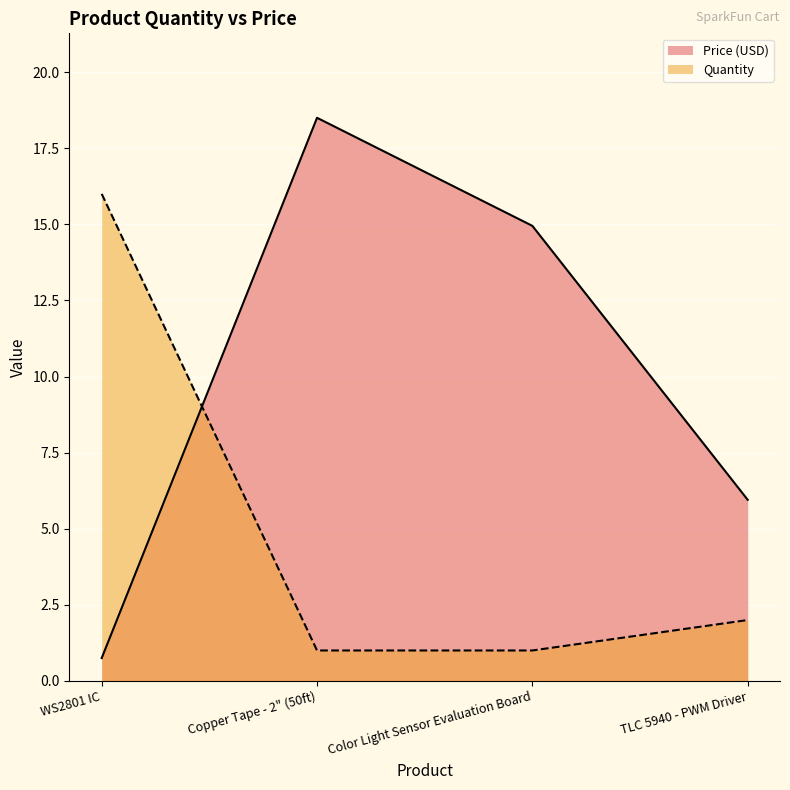

How many data points in Quantity are above 2?

1